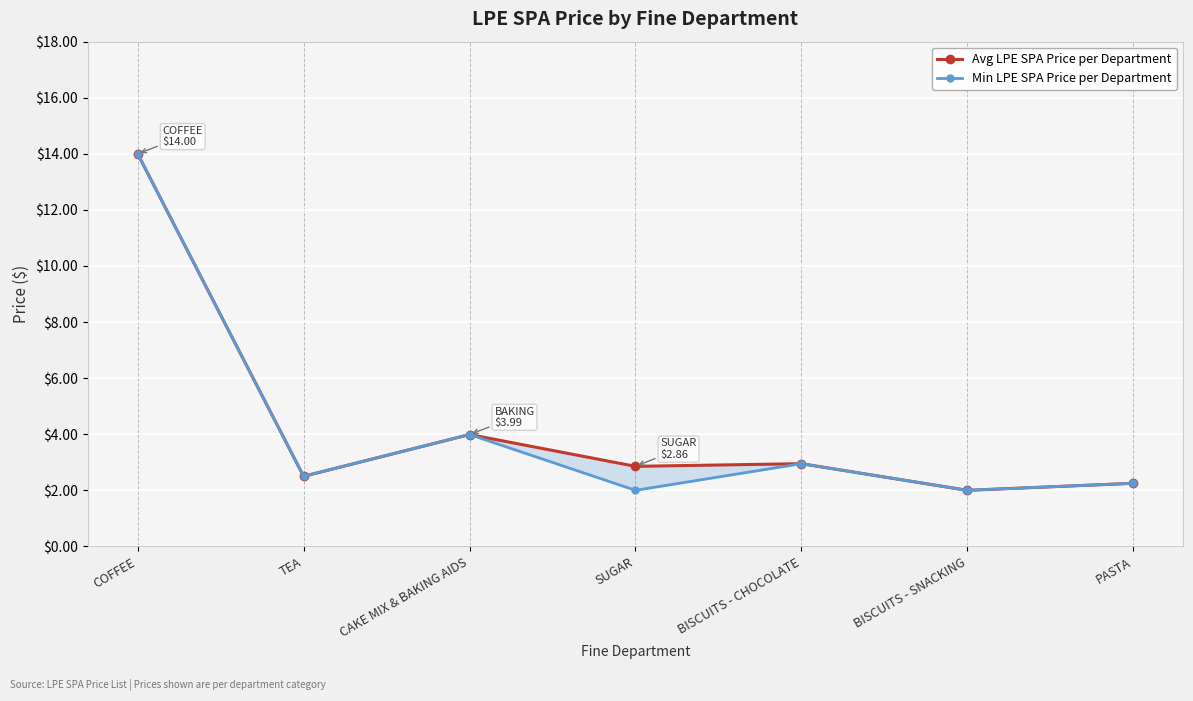

What is the average value of the Min LPE SPA Price per Department series?

4.2